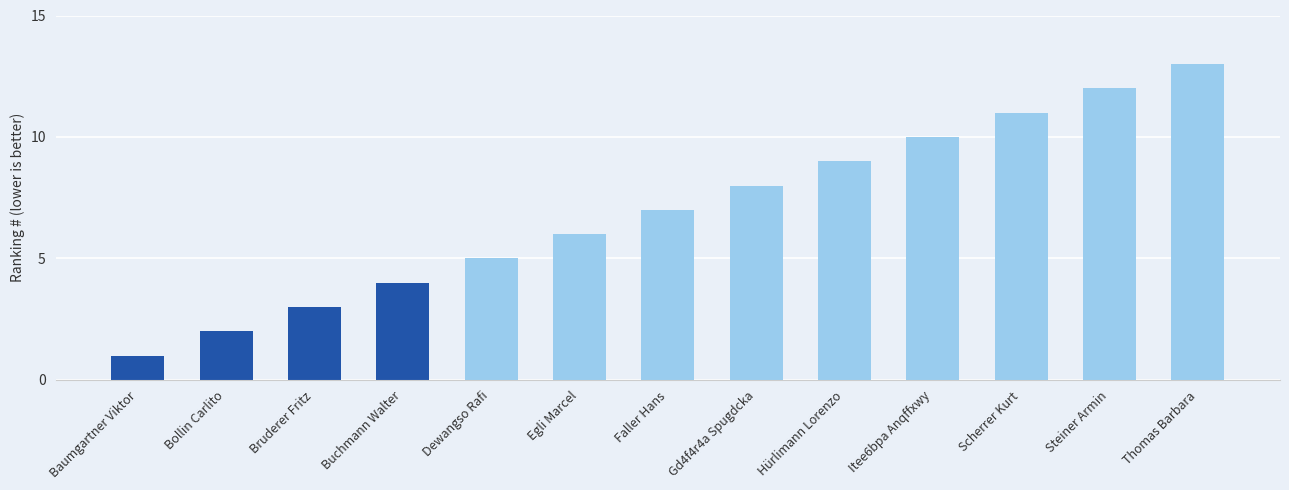

Are the bars horizontal?

No